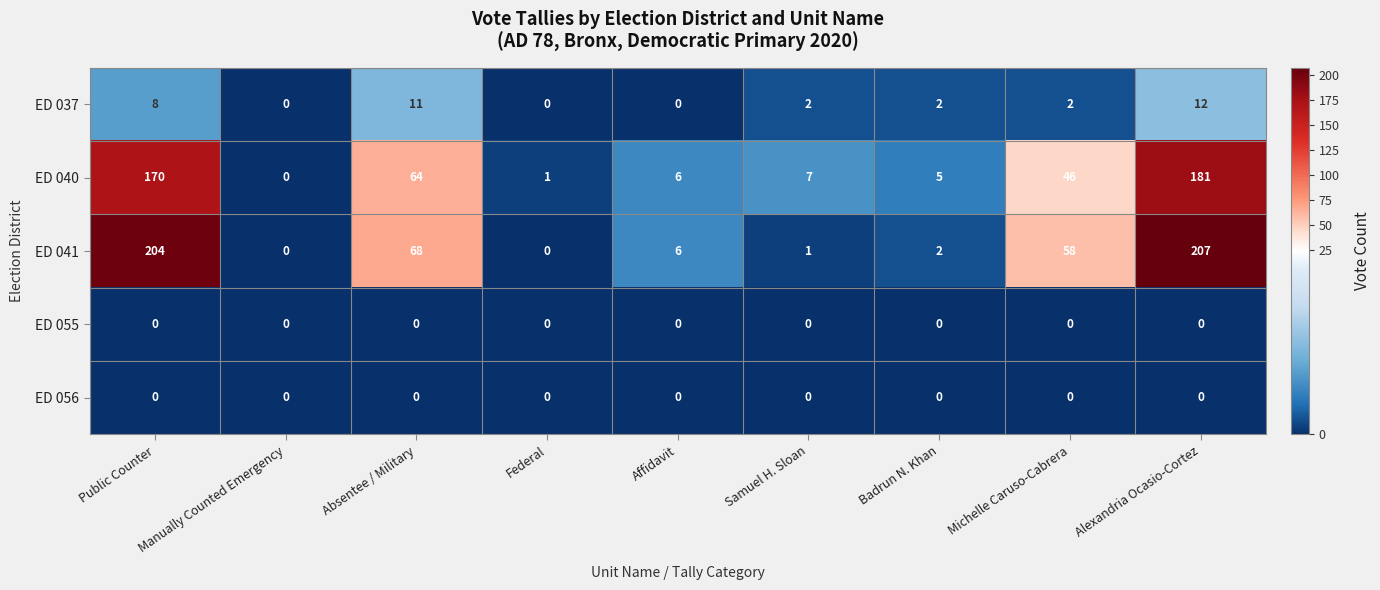

Which label corresponds to the largest value in the chart?

Alexandria Ocasio-Cortez